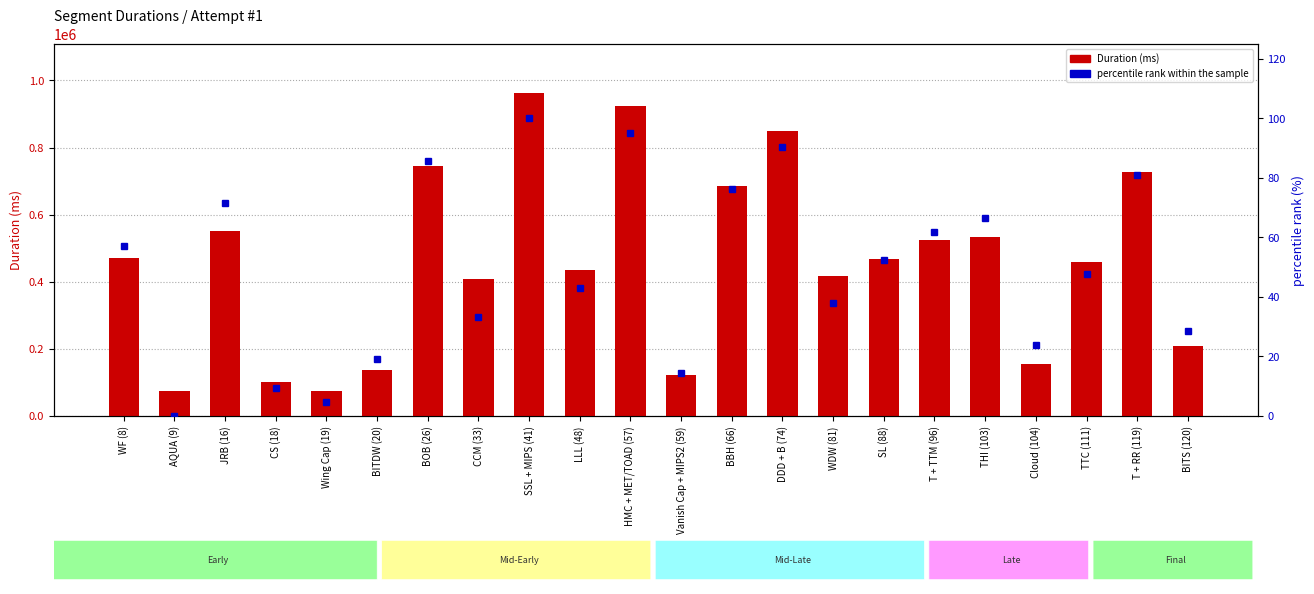

What is the label of the 16th bar from the left?

SL (88)